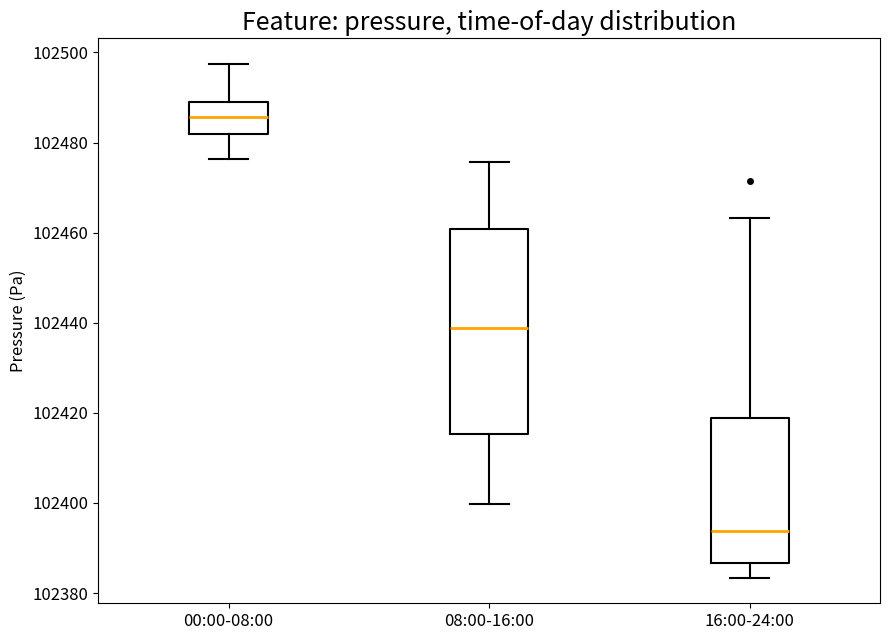

Which box is the tallest, from its lower edge to its upper edge?

08:00-16:00